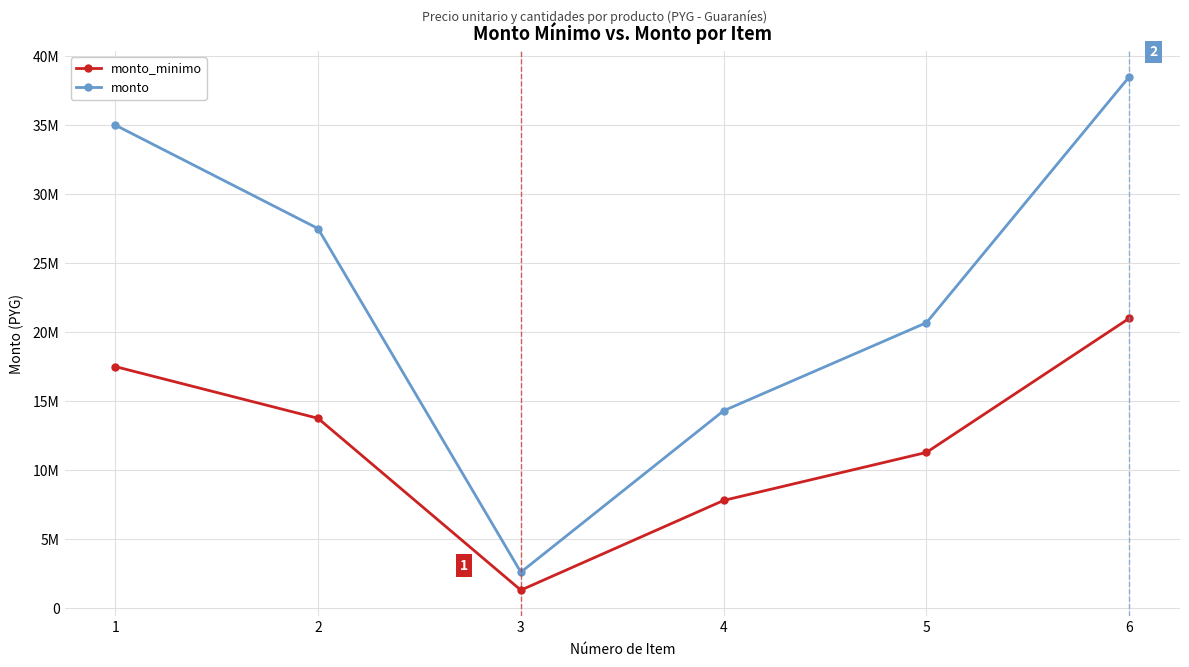

What is the difference between the maximum and minimum values in the monto series?

35900000